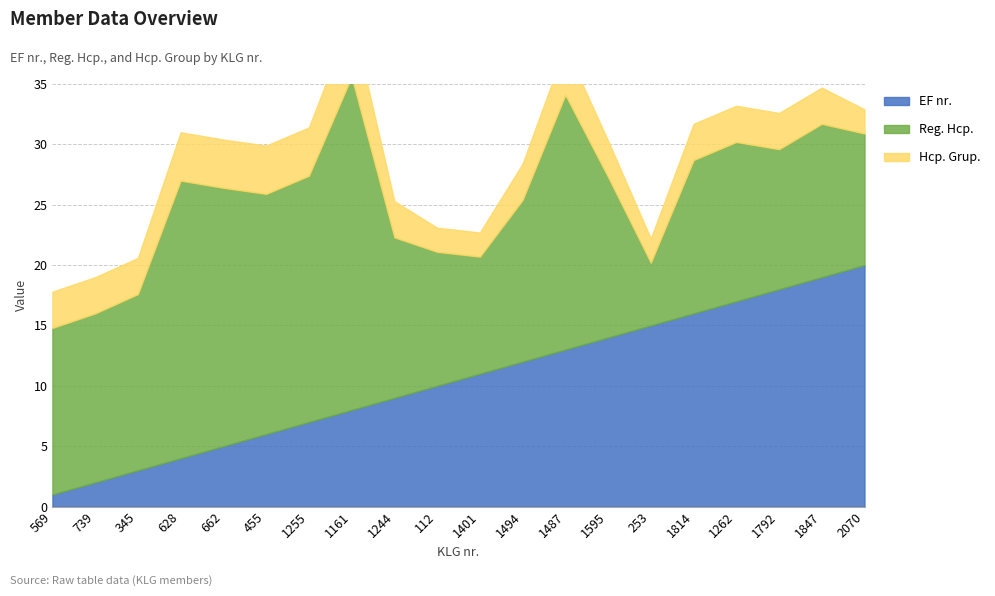

Is the value of EF nr. at 1792 greater than the value of Reg. Hcp. at 1401?

Yes